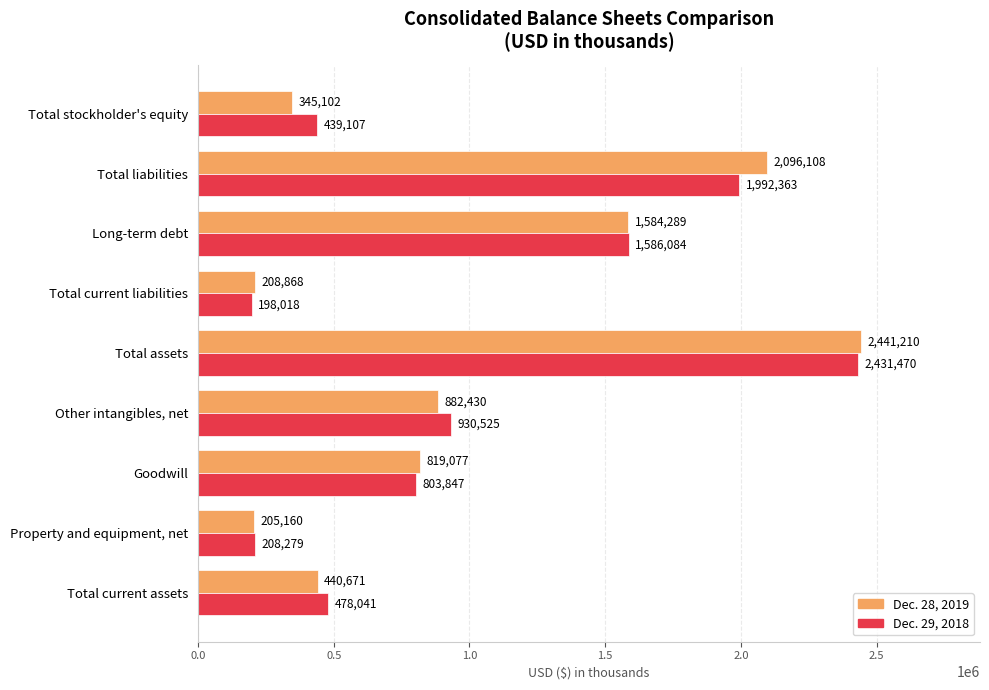

At which category is the sum across all series the highest?

Total assets